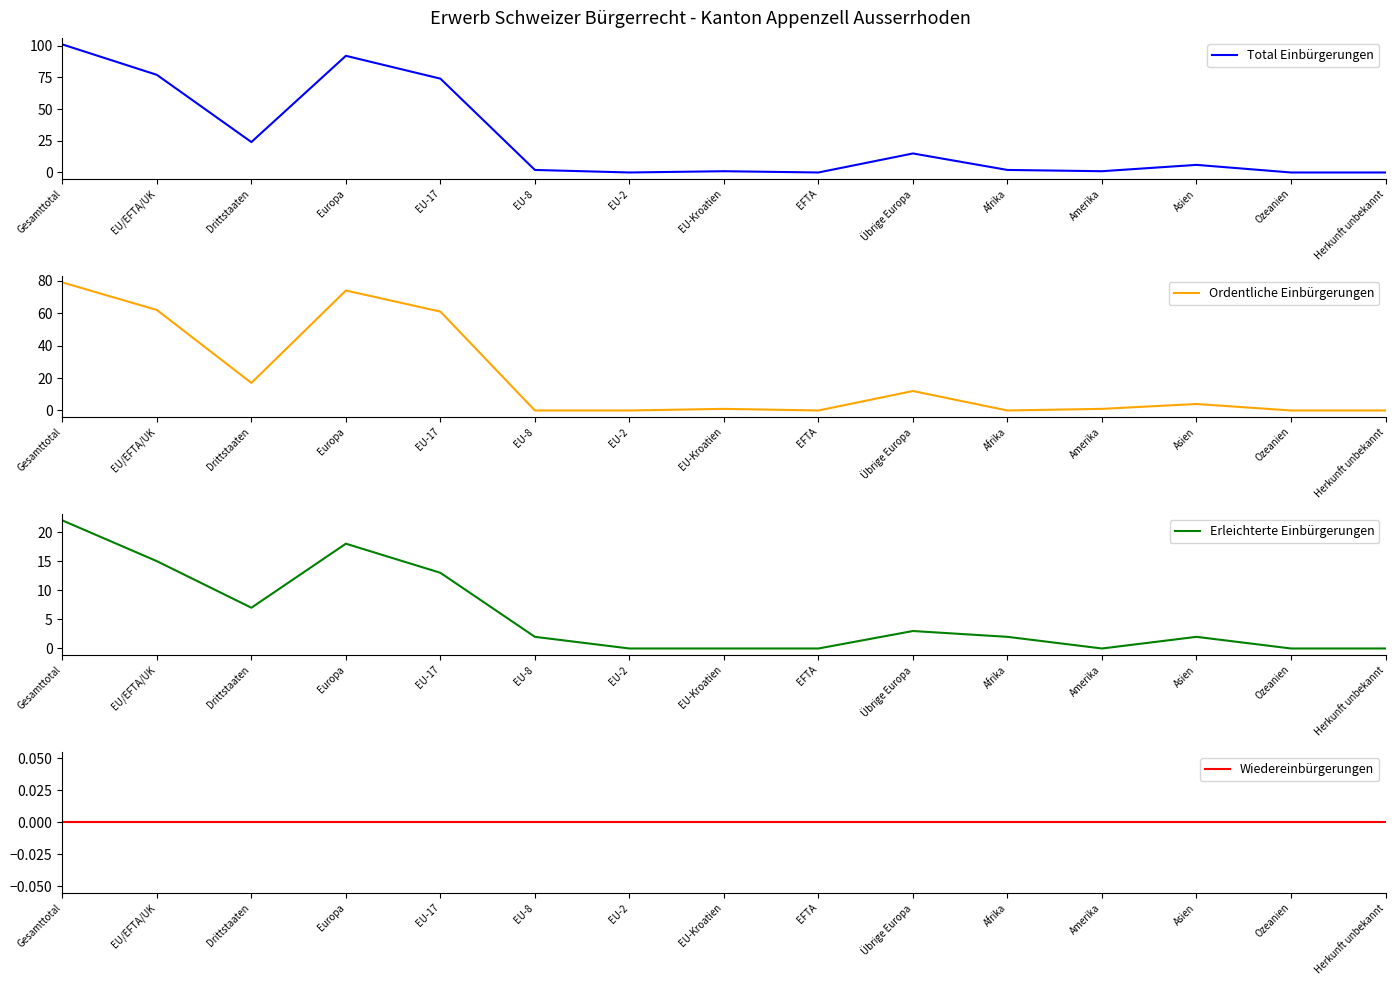

At which label is Total Einbürgerungen closest to 50?

EU-17